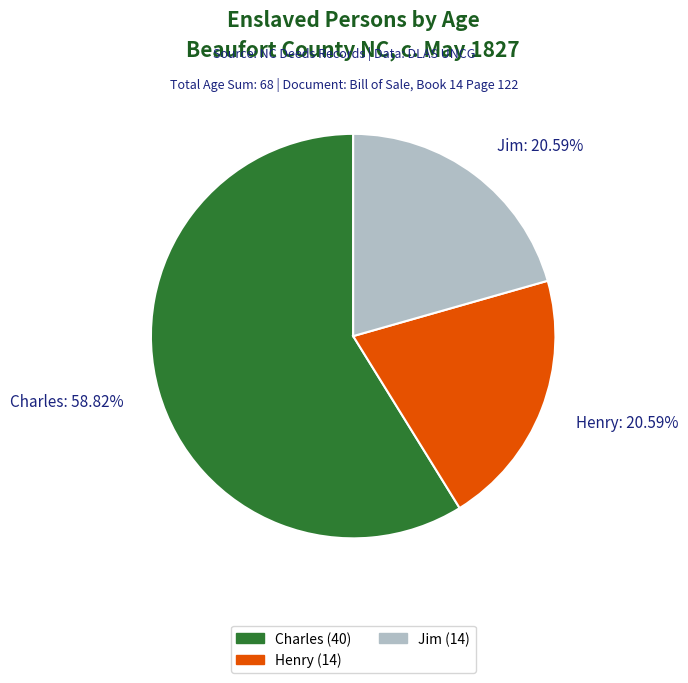

Which has a higher value, Charles or Henry?

Charles